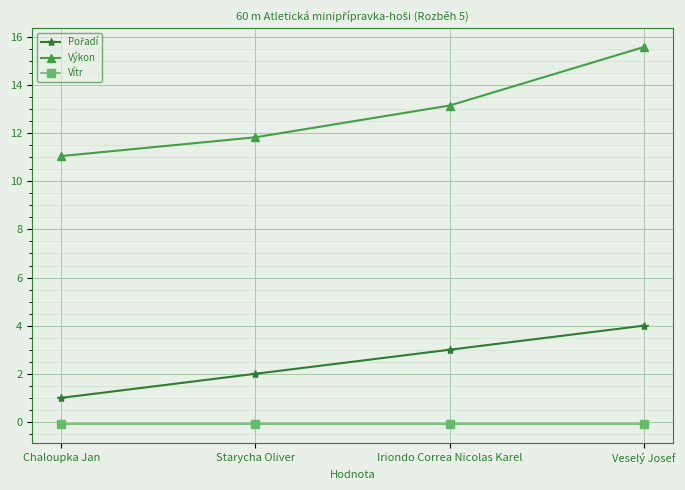

How many lines are shown in the chart?

3